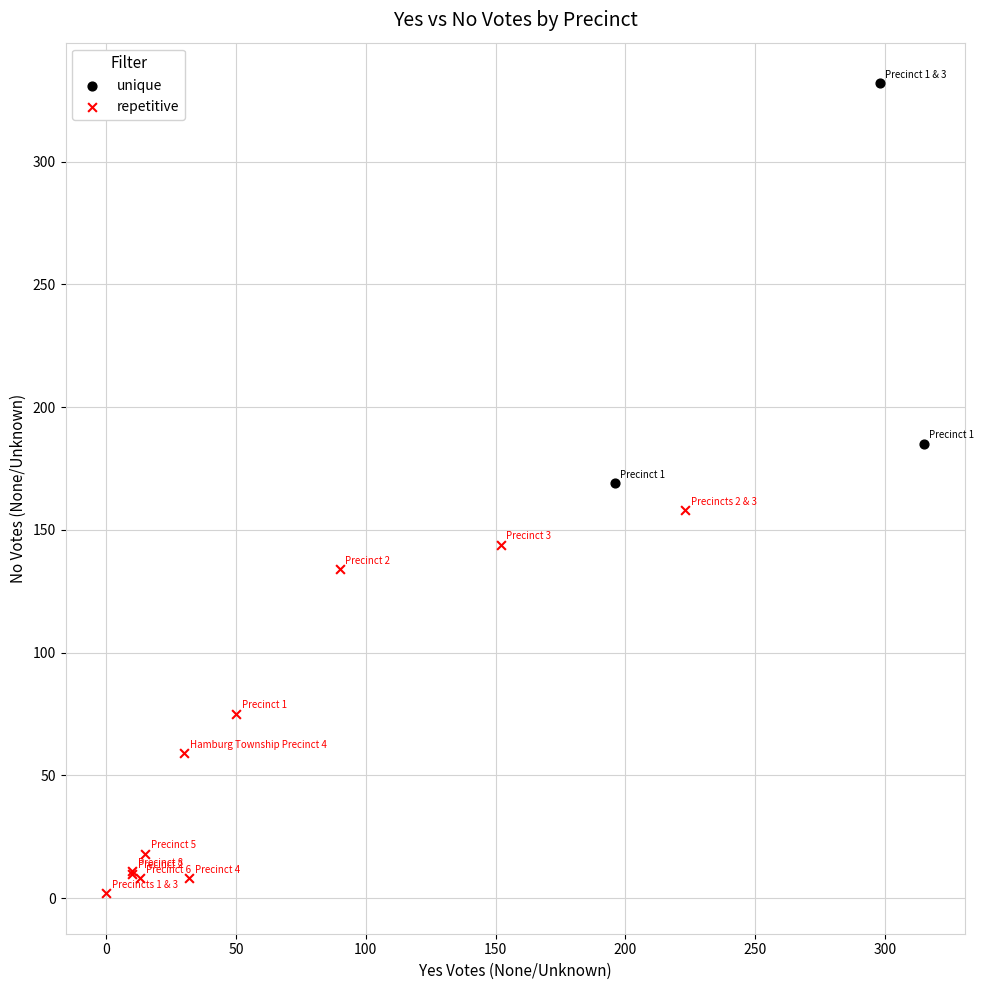

What are all the series names shown in the legend?

unique, repetitive